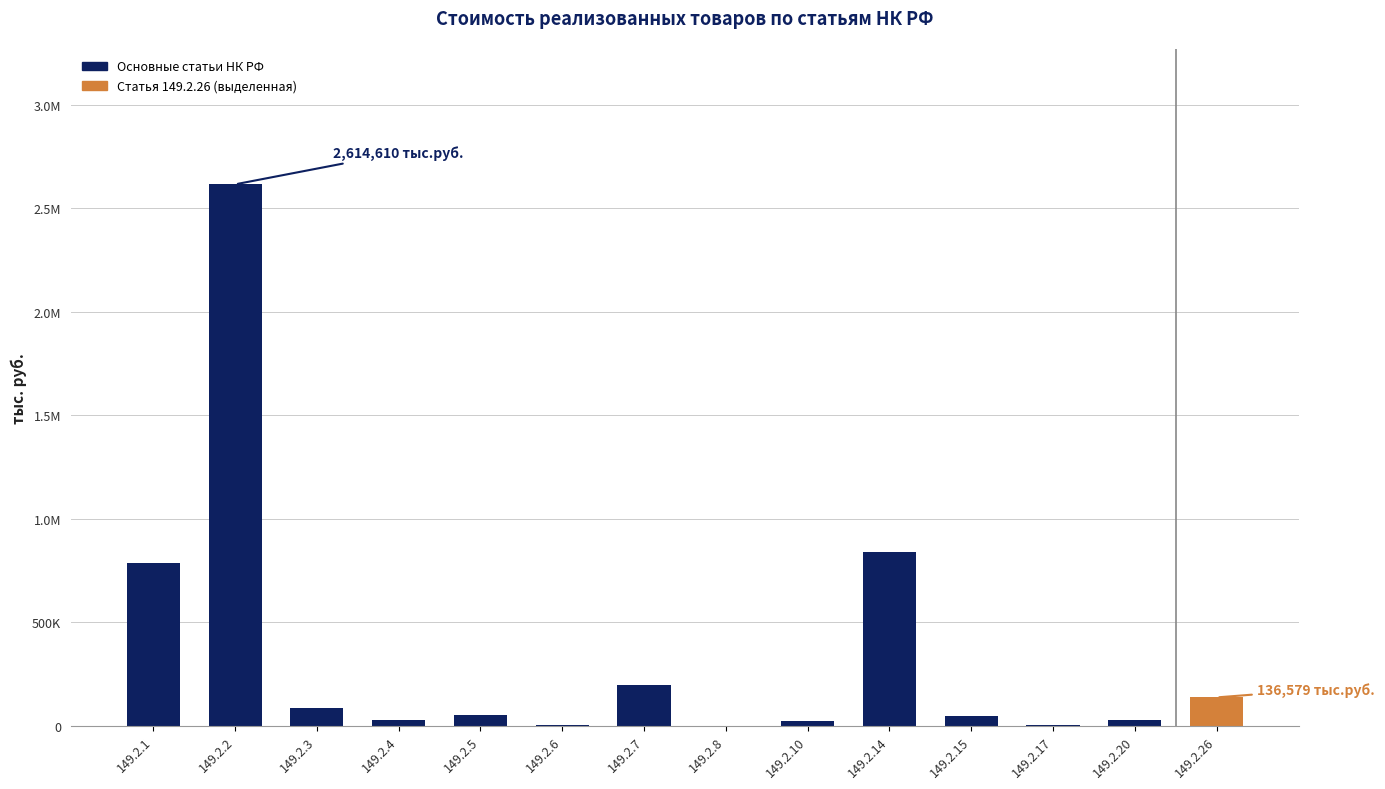

Where does the data first go above 52944?

149.2.1